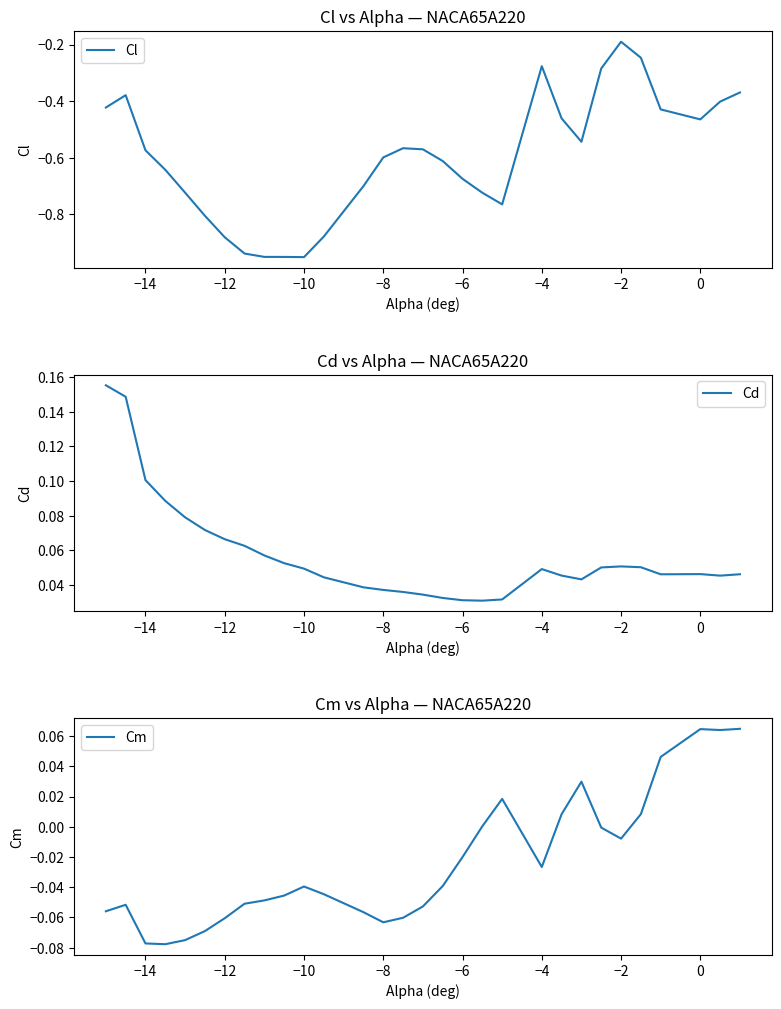

List the series in order of their peak value, highest first.

Cd, Cm, Cl